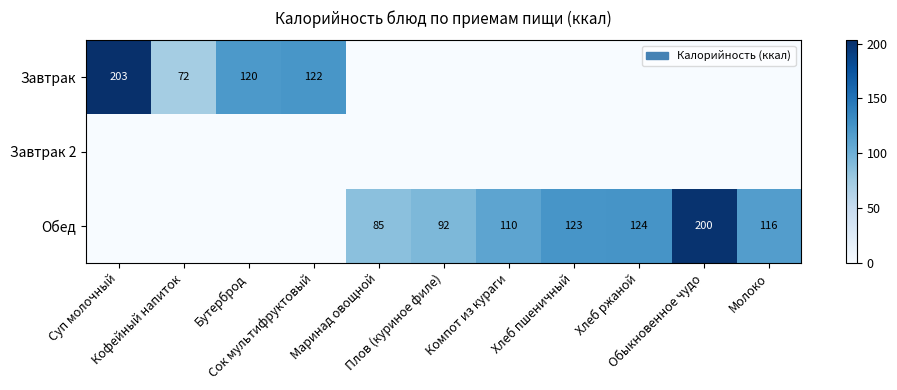

What is the difference between the Обед values at Плов (куриное филе) and Обыкновенное чудо?

108.0